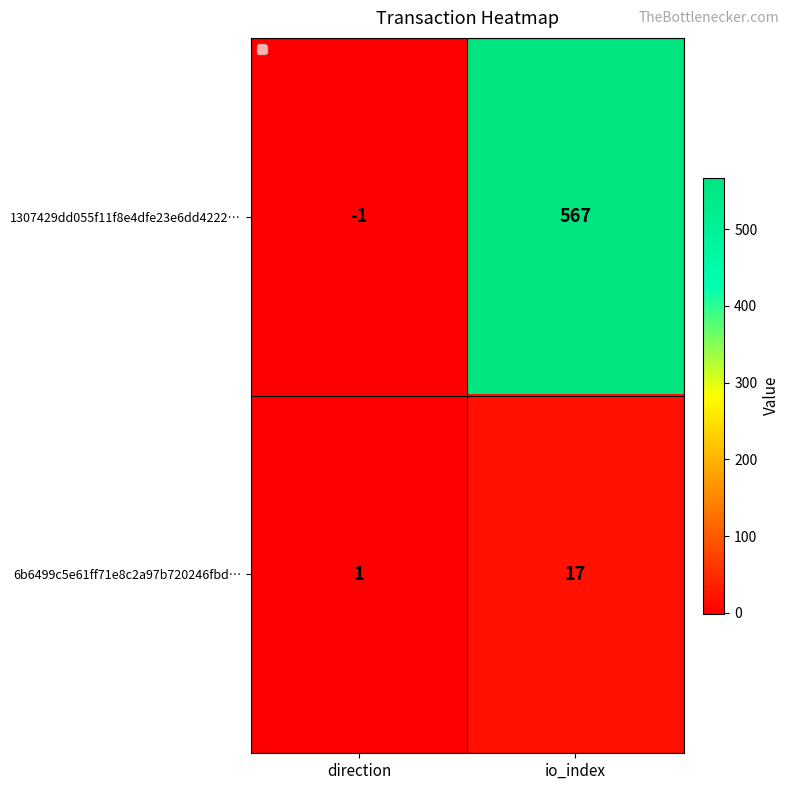

True or false: 1307429dd055f11f8e4dfe23e6dd4222… has a value of 898 at io_index.

False